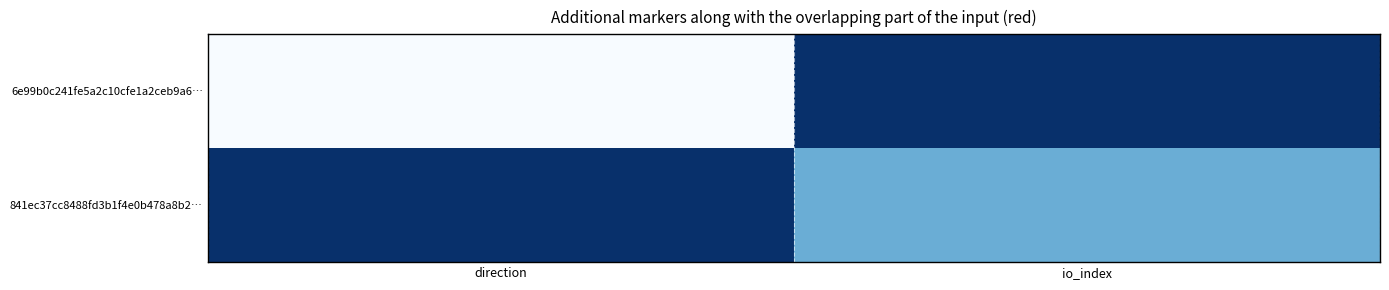

List the series in order of their overall mean, lowest first.

6e99b0c241fe5a2c10cfe1a2ceb9a6…, 841ec37cc8488fd3b1f4e0b478a8b2…